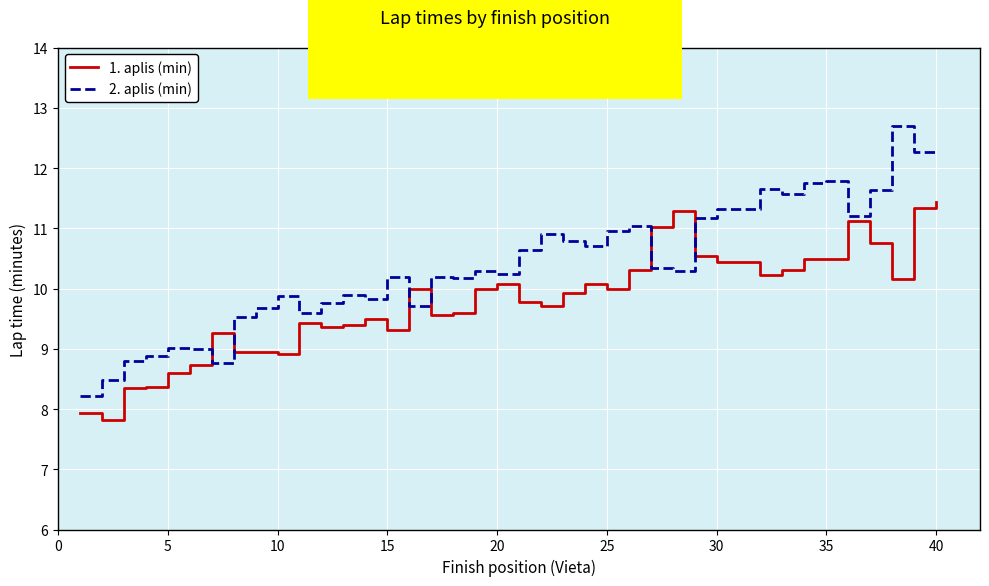

Which series has the widest spread of values?

2. aplis (min)